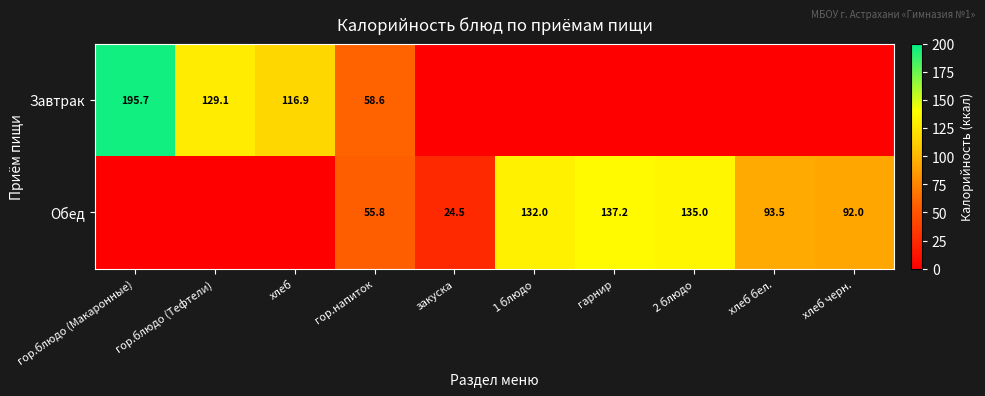

The value of Завтрак at гор.блюдо (Макаронные) is 195.7. True or false?

True